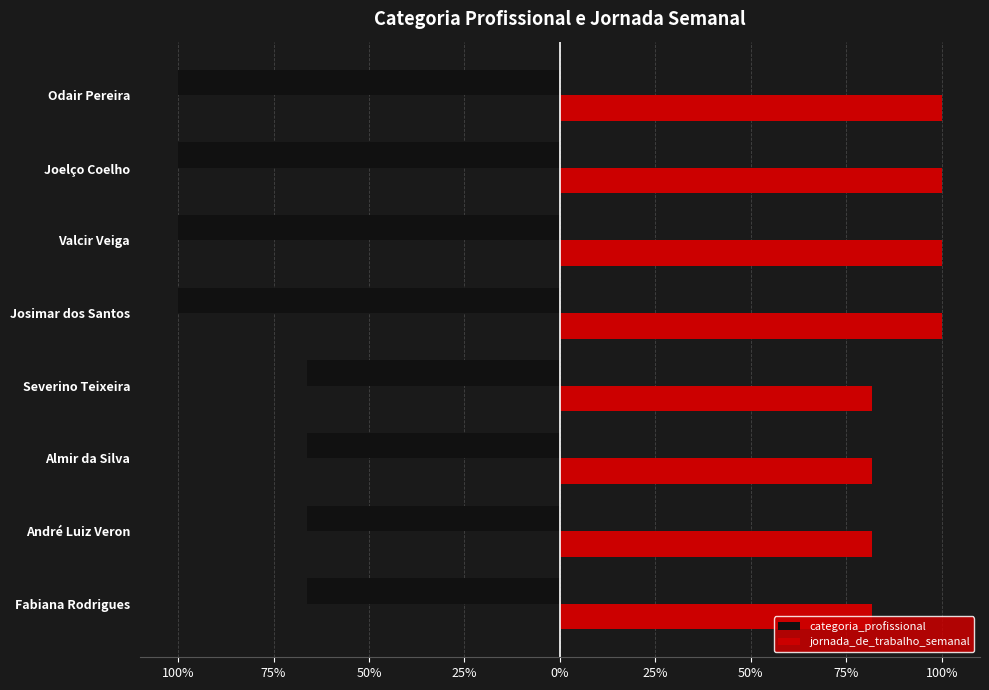

What are all the series names shown in the legend?

categoria_profissional, jornada_de_trabalho_semanal